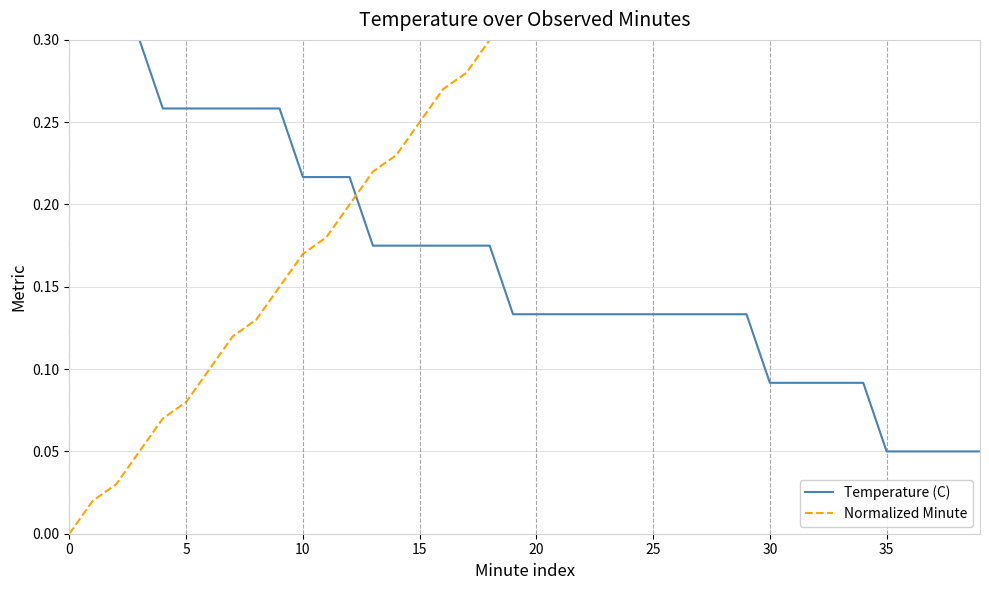

The value of Temperature (C) at 0 is 0.3. True or false?

True